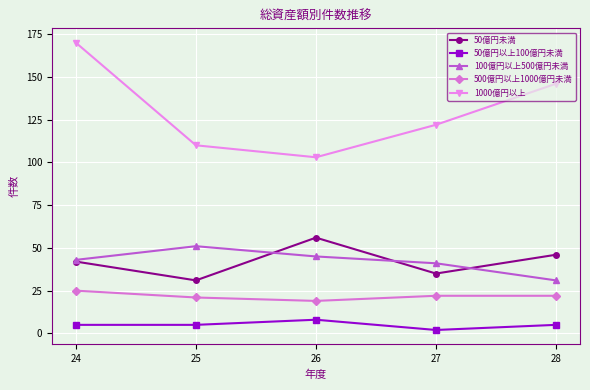

At 27, list the series in order from largest to smallest.

1000億円以上, 100億円以上500億円未満, 50億円未満, 500億円以上1000億円未満, 50億円以上100億円未満